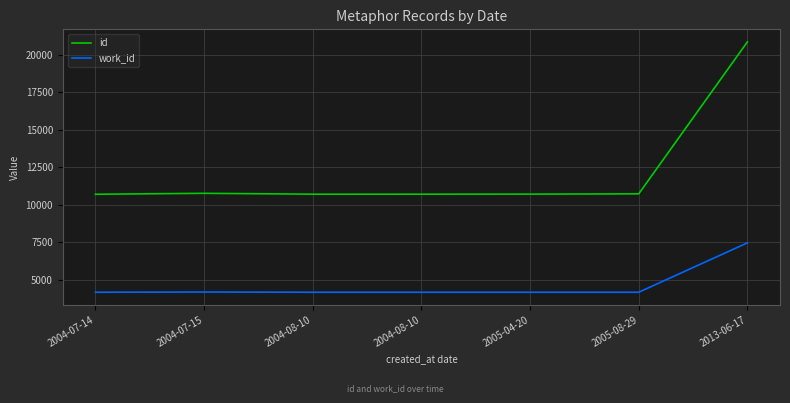

The work_id series shows 6905 at 2004-08-10. True or false?

False